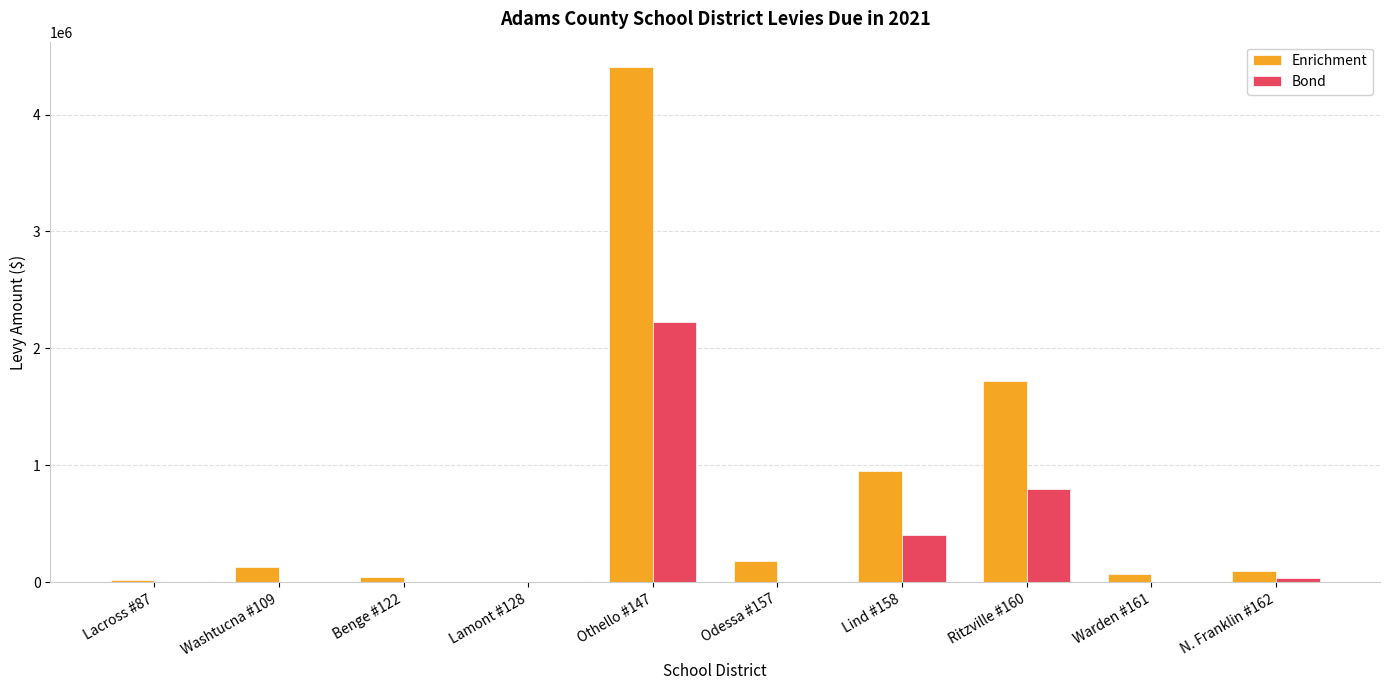

Reading left to right, what are all the values shown in this chart?

Enrichment: 24937	135297	49090	4859	4402423	183505	949100	1719010	69887	101307
Bond: 0	0	0	0	2224382	0	403000	799793	0	42435